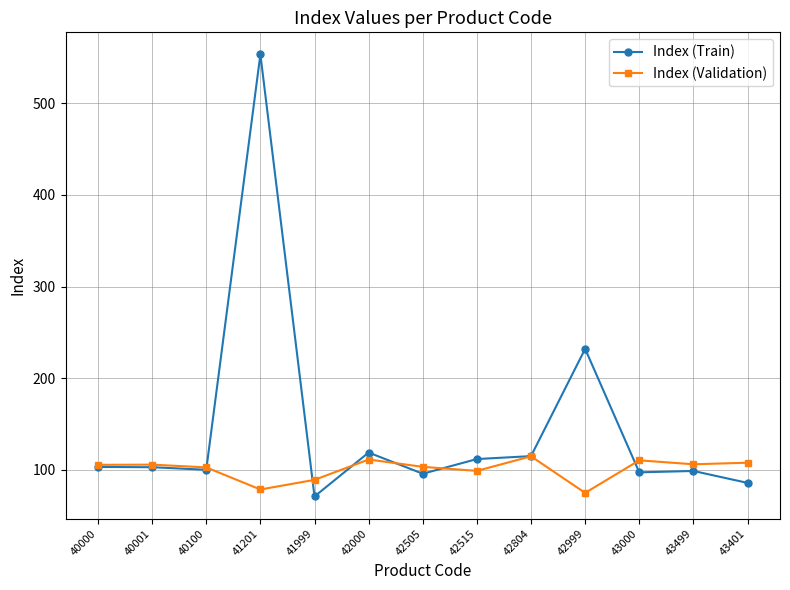

Rank the series by their maximum value, from highest to lowest.

Index (Train), Index (Validation)